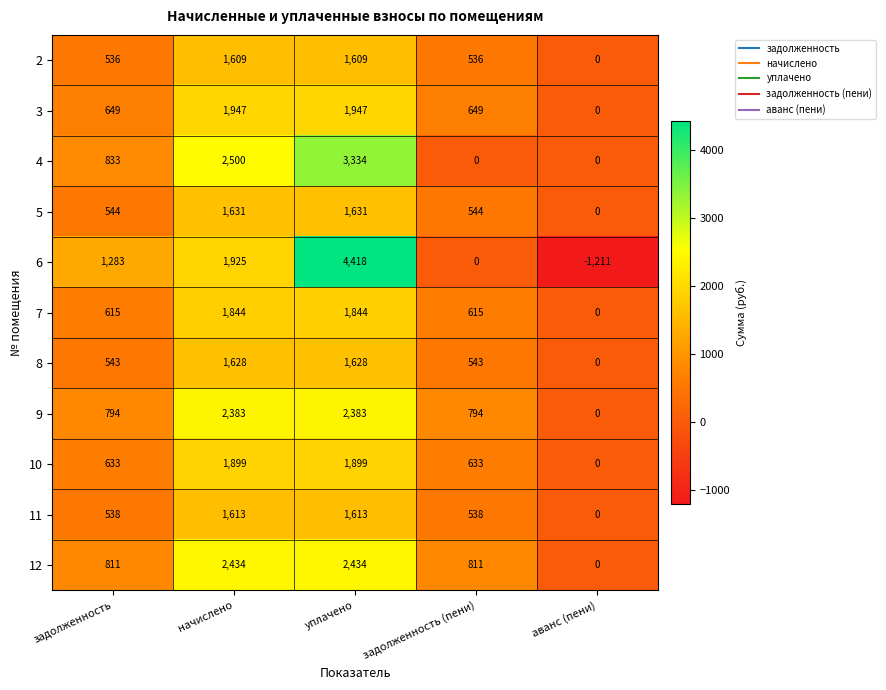

At which category does the chart reach its peak across all series?

уплачено